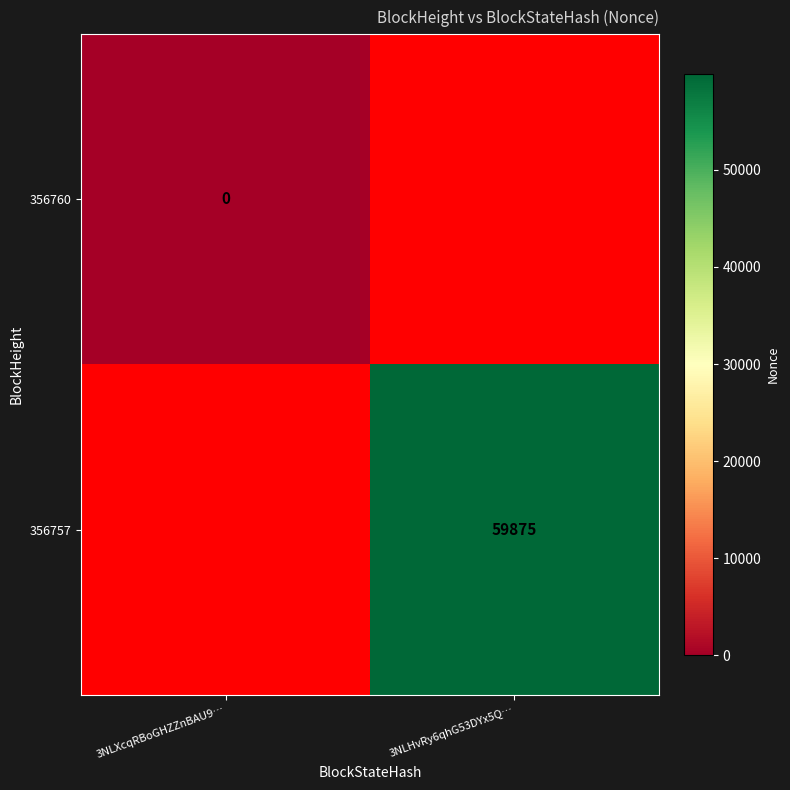

At which category does the chart reach its peak across all series?

3NLHvRy6qhG53DYx5Q…